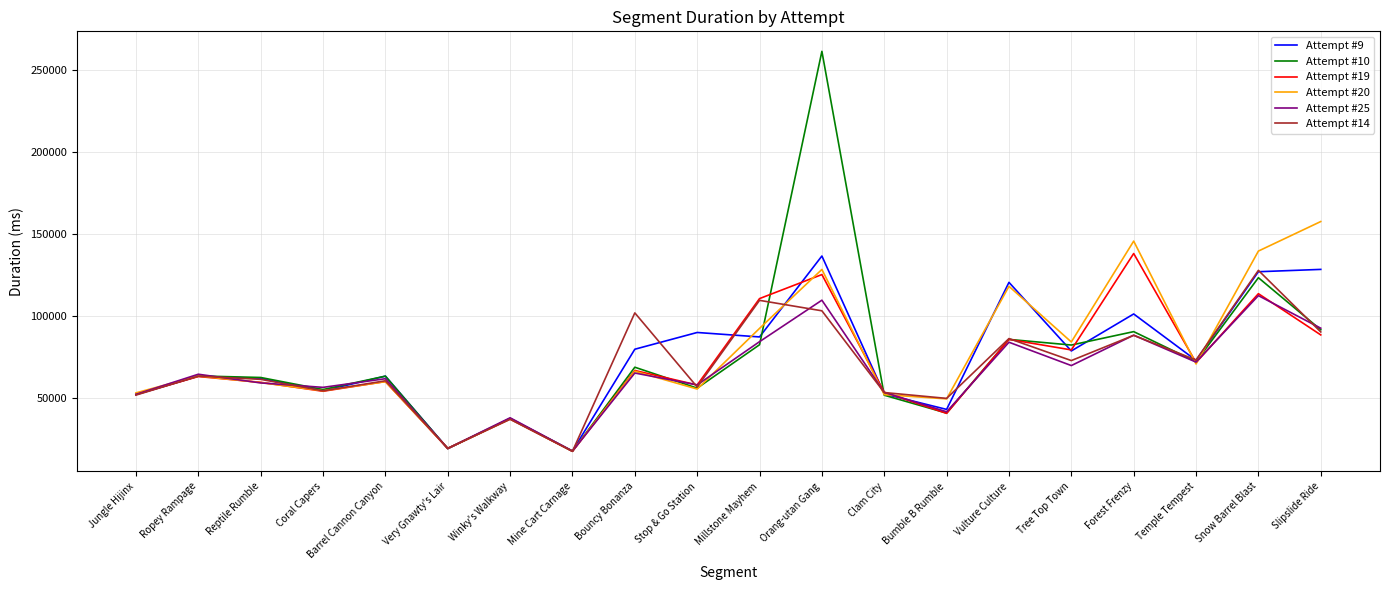

Which series has the widest spread of values?

Attempt #10